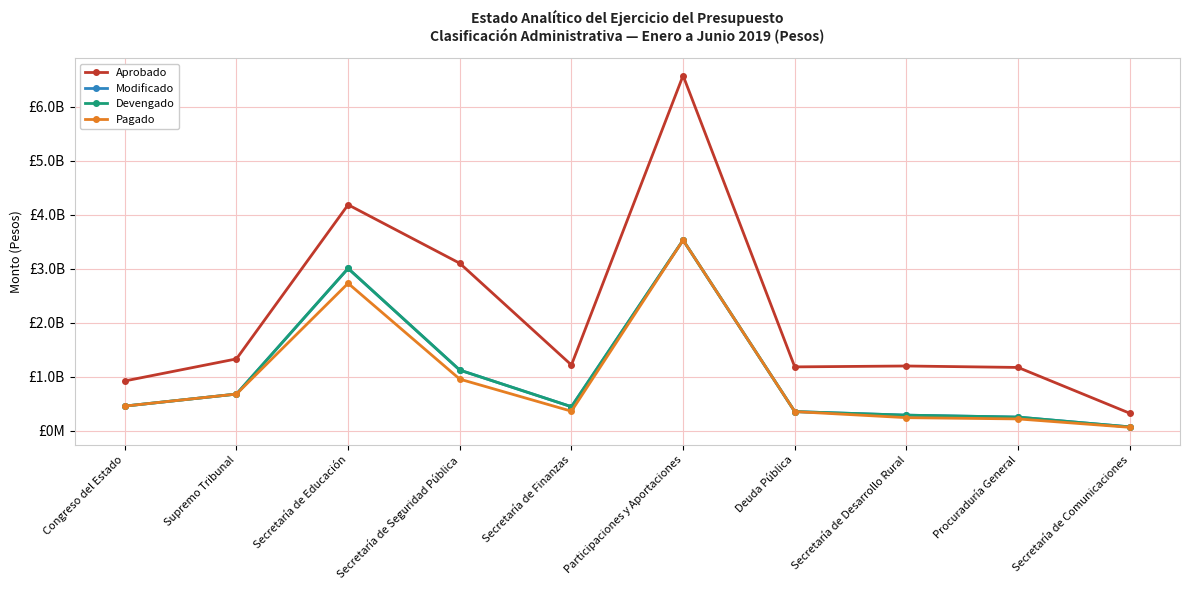

The value of Devengado at Participaciones y Aportaciones is 3531980770.0. True or false?

True